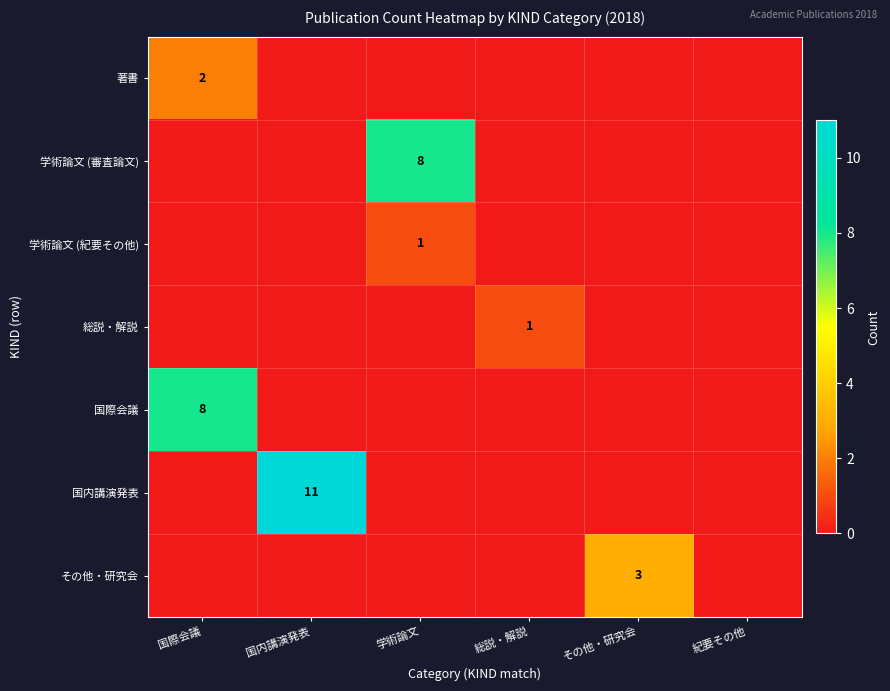

Where is 学術論文 (紀要その他) nearest to the value 0?

国際会議